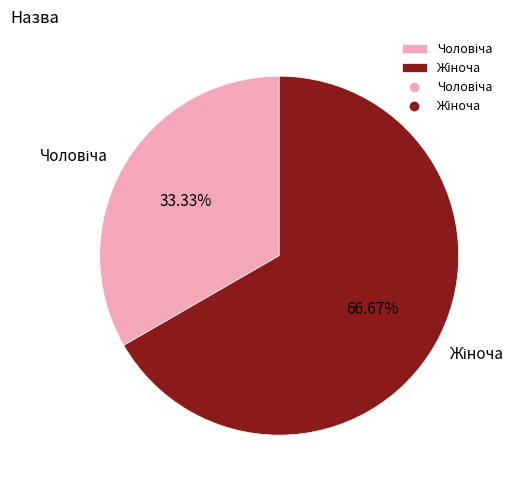

Does any single category account for the majority?

Yes